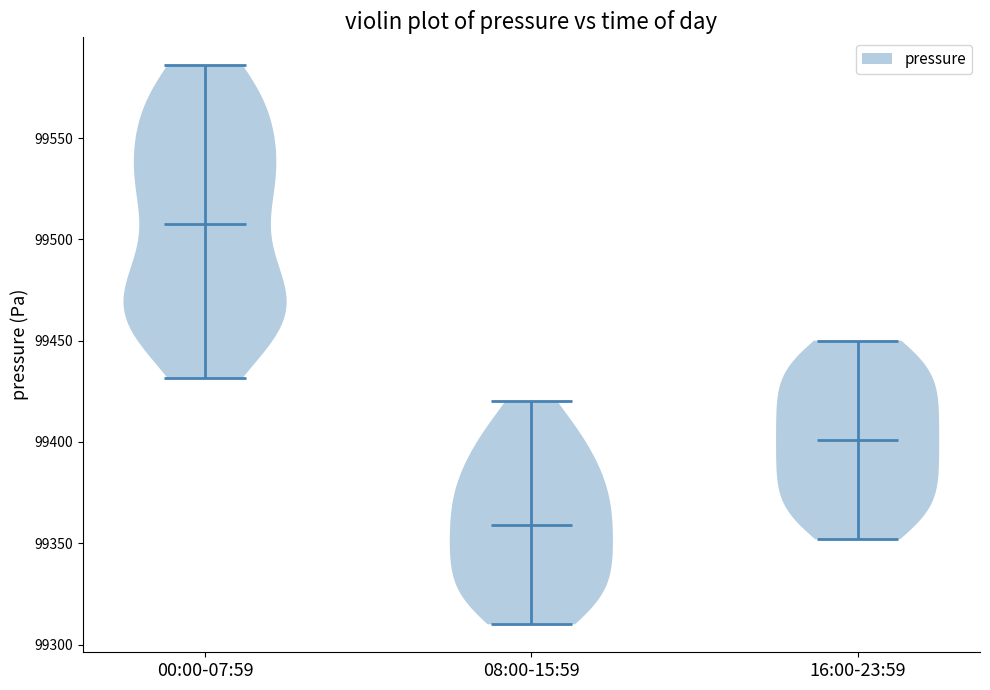

Which violin has the highest median line?

00:00-07:59